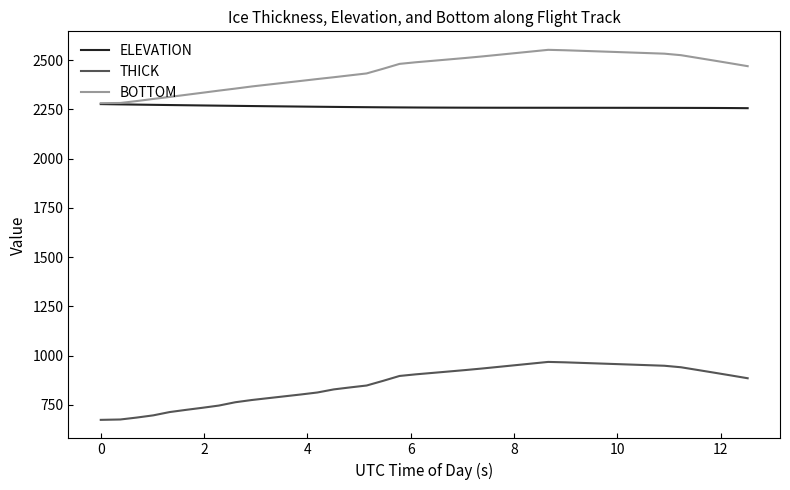

Which series has the widest spread of values?

THICK